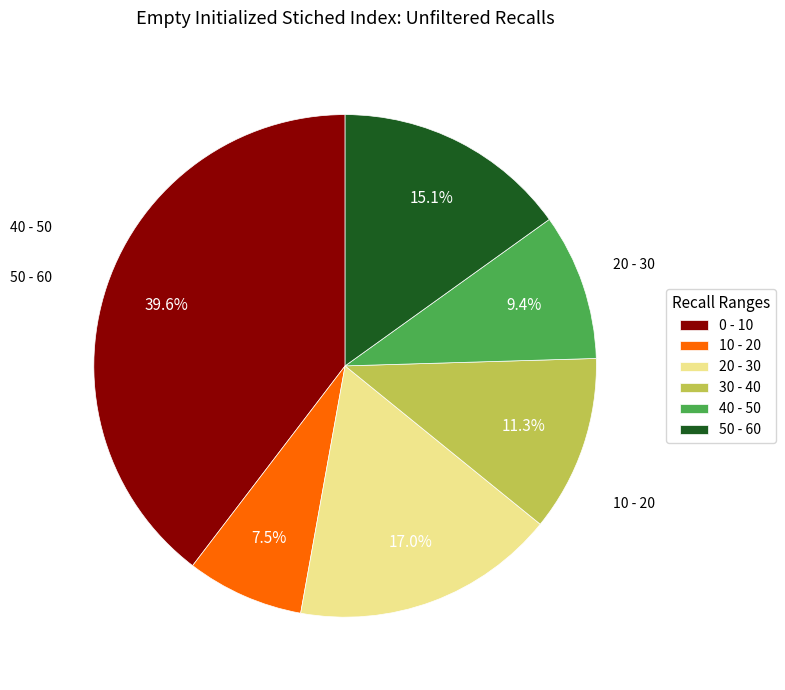

Which slice is the largest?

0 - 10